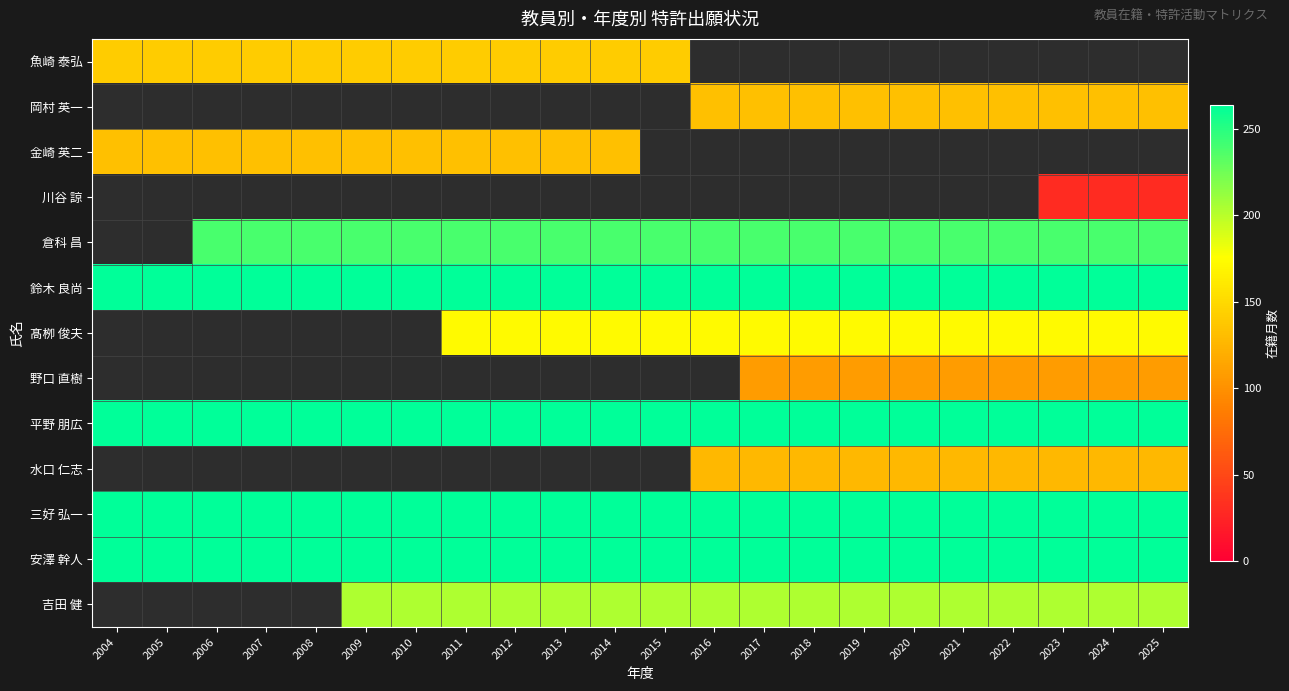

List the labels in order of 魚崎 泰弘 value, smallest first.

2004, 2005, 2006, 2007, 2008, 2009, 2010, 2011, 2012, 2013, 2014, 2015, 2016, 2017, 2018, 2019, 2020, 2021, 2022, 2023, 2024, 2025